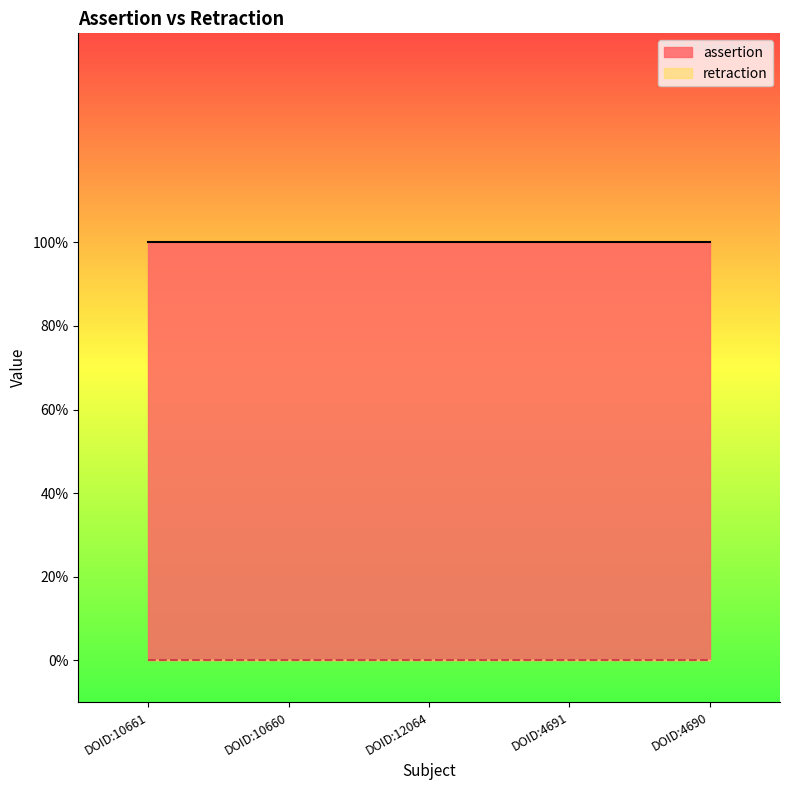

Which series has the largest total across all categories?

assertion